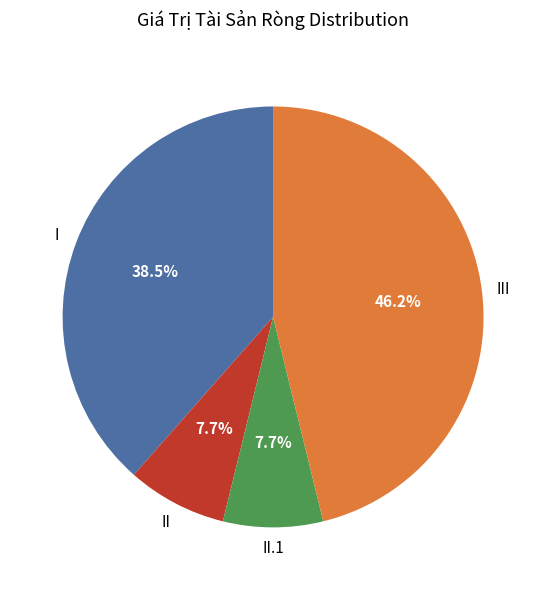

To the nearest percent, what is the difference between the largest and smallest slice percentages?

38%